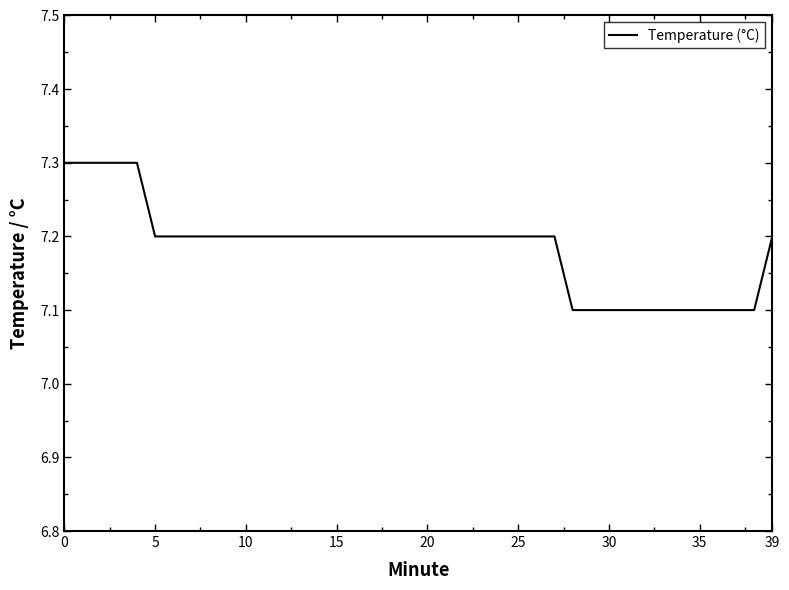

What is the greatest value displayed?

7.3